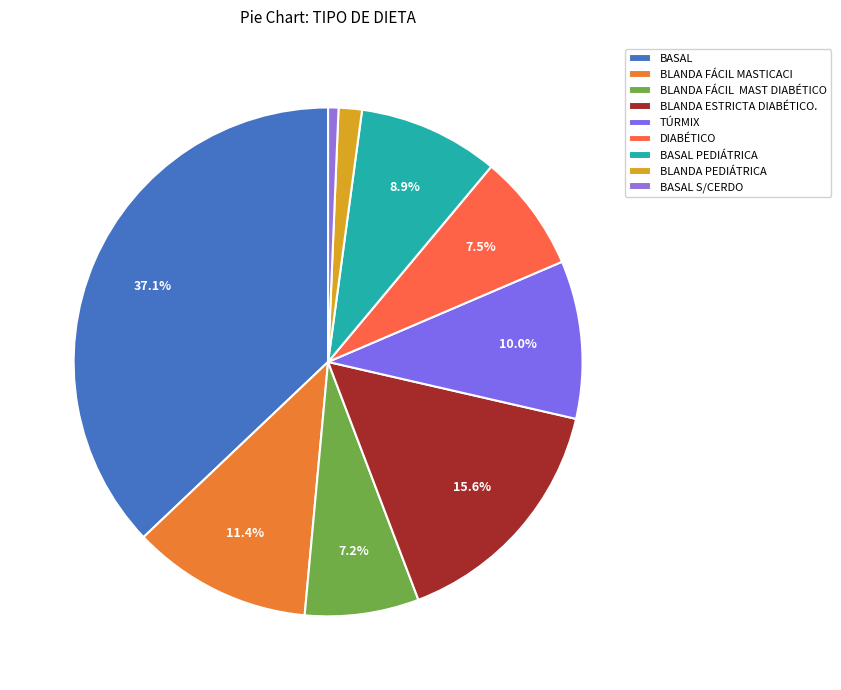

To the nearest percent, what percentage of the pie is BASAL PEDIÁTRICA?

9%